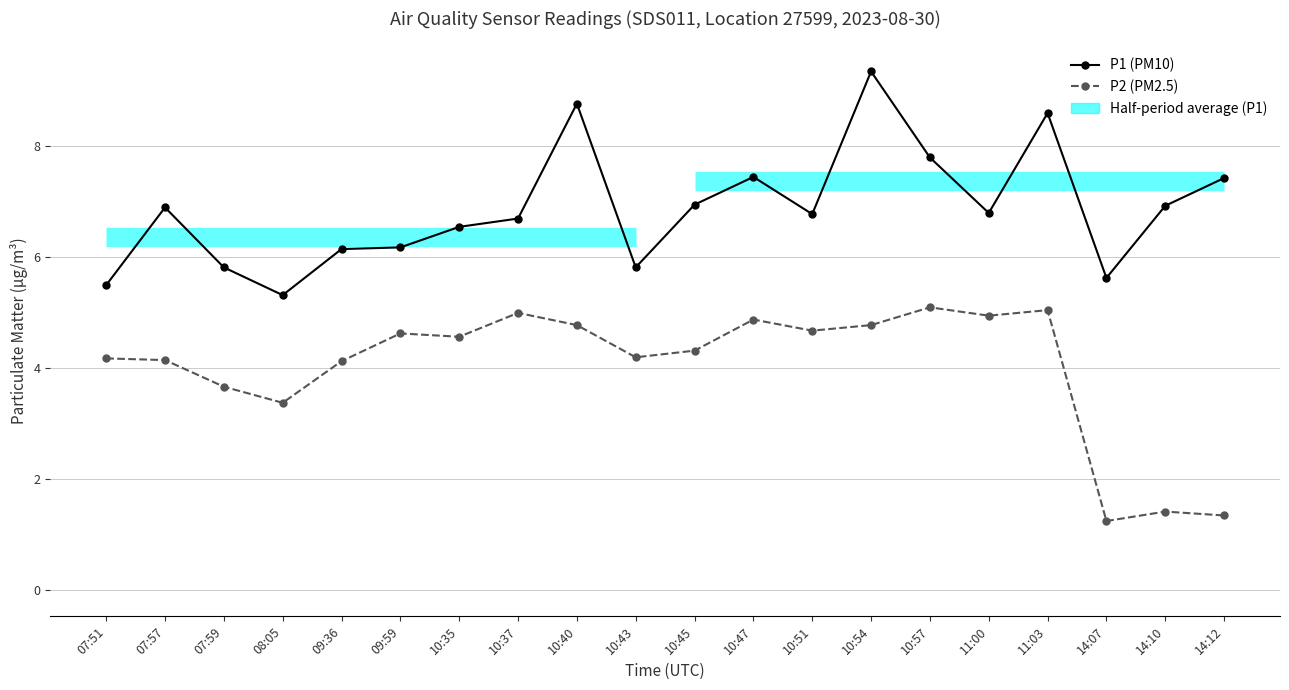

How many categories are shown in the chart?

20